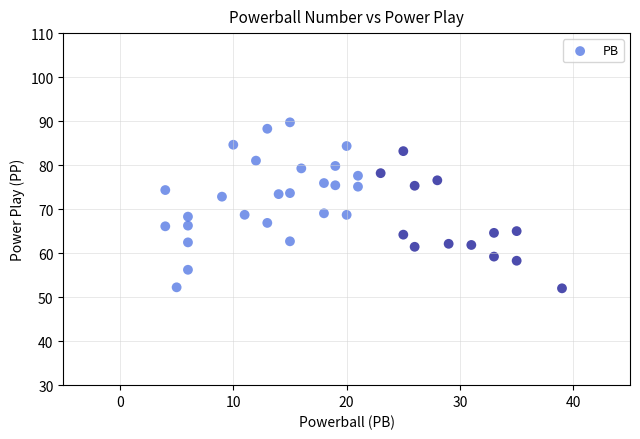

What is the range of Y values (max minus min)?

37.7